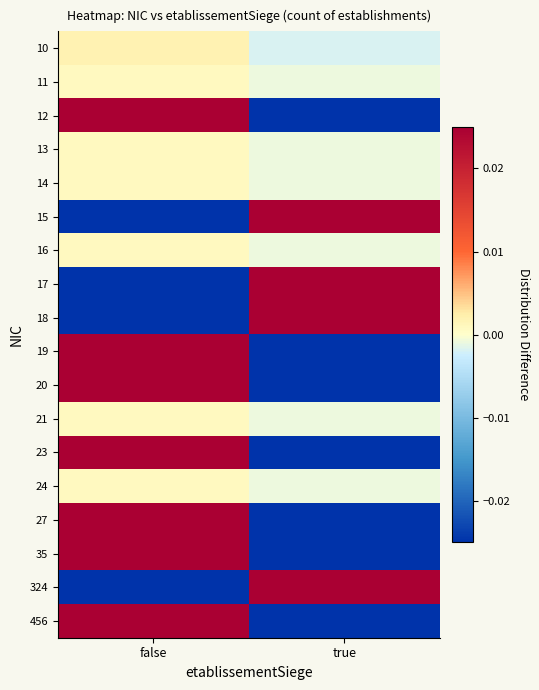

Reading left to right, what are all the values shown in this chart?

10: false=0.0	true=-0.0
11: false=0.0	true=-0.0
12: false=0.0	true=-0.0
13: false=0.0	true=-0.0
14: false=0.0	true=-0.0
15: false=-0.1	true=0.1
16: false=0.0	true=-0.0
17: false=-0.0	true=0.0
18: false=-0.1	true=0.1
19: false=0.0	true=-0.0
20: false=0.1	true=-0.1
21: false=0.0	true=-0.0
23: false=0.1	true=-0.1
24: false=0.0	true=-0.0
27: false=0.0	true=-0.0
35: false=0.0	true=-0.0
324: false=-0.0	true=0.0
456: false=0.0	true=-0.0